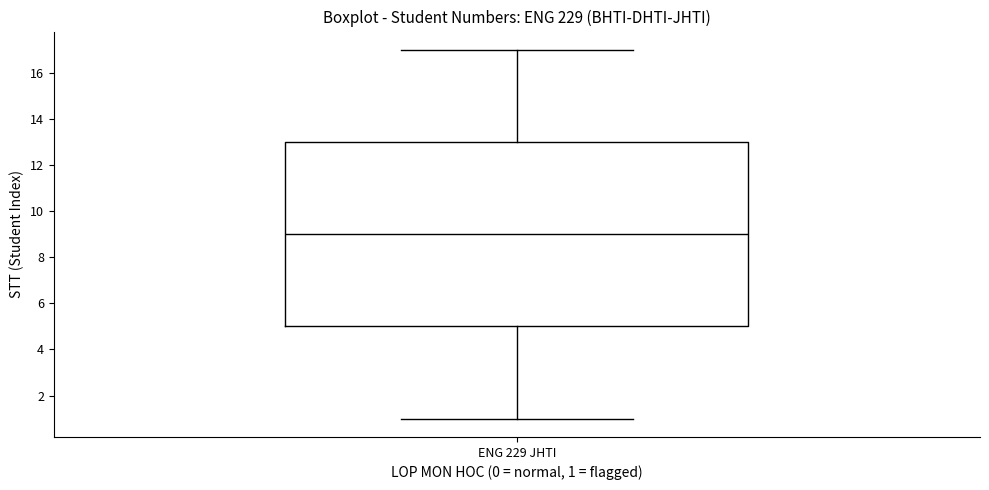

Transcribe this box plot: give where the median line is, the range the box spans, and where the two whiskers end, as read against the y-axis. The values are not printed on the chart, so give them approximately, as read against the axis.

median 9, box 5 to 13, whiskers 1 to 17